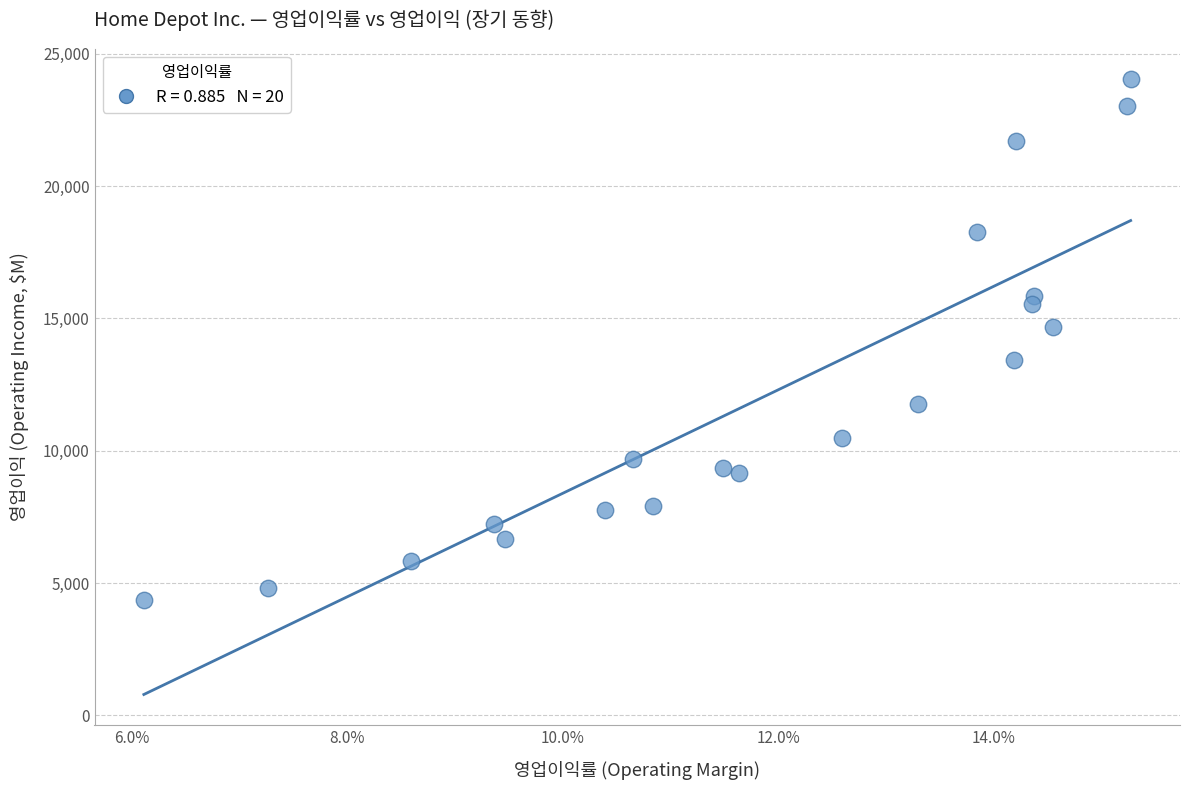

What Y value in the scatter plot is closest to 14199?

14681